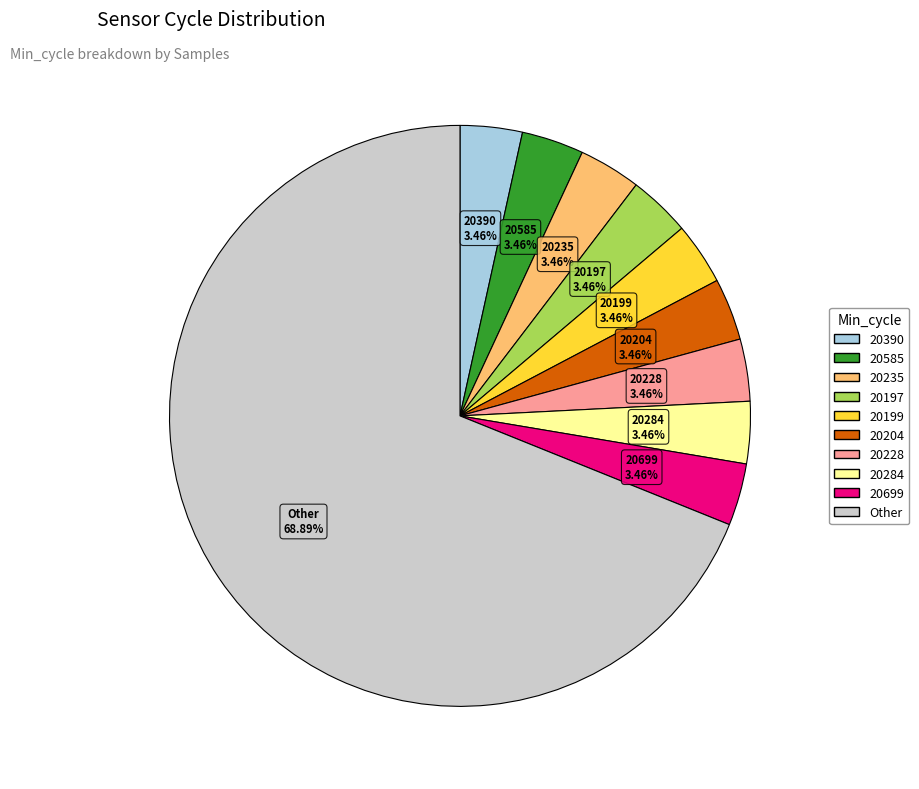

Does any single category account for the majority?

Yes